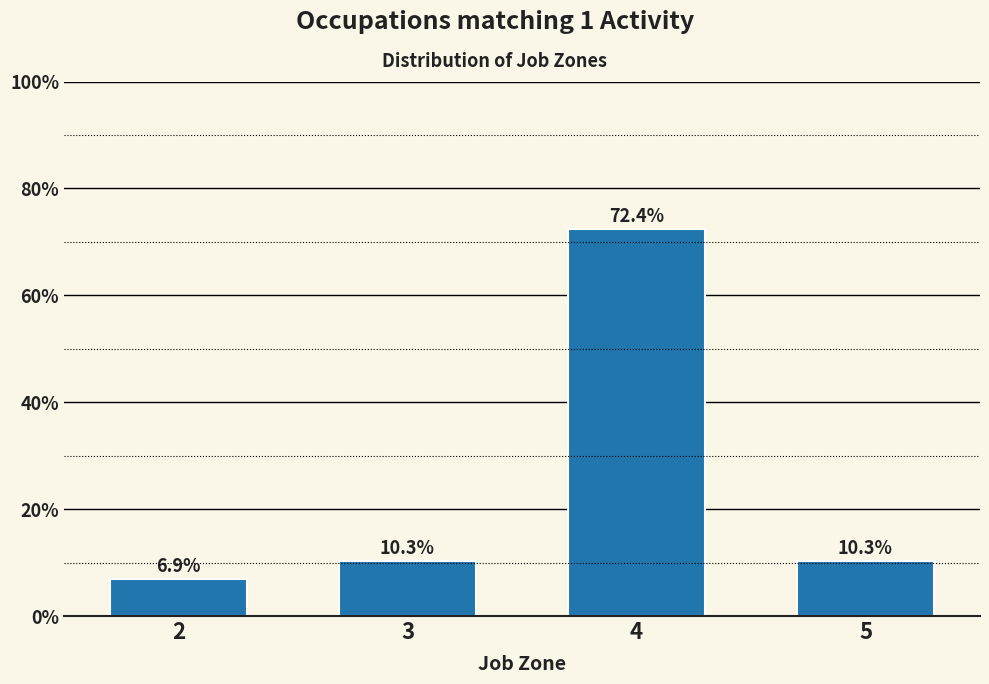

Reading right to left, what are all the values shown in this chart?

5=10.3	4=72.4	3=10.3	2=6.9